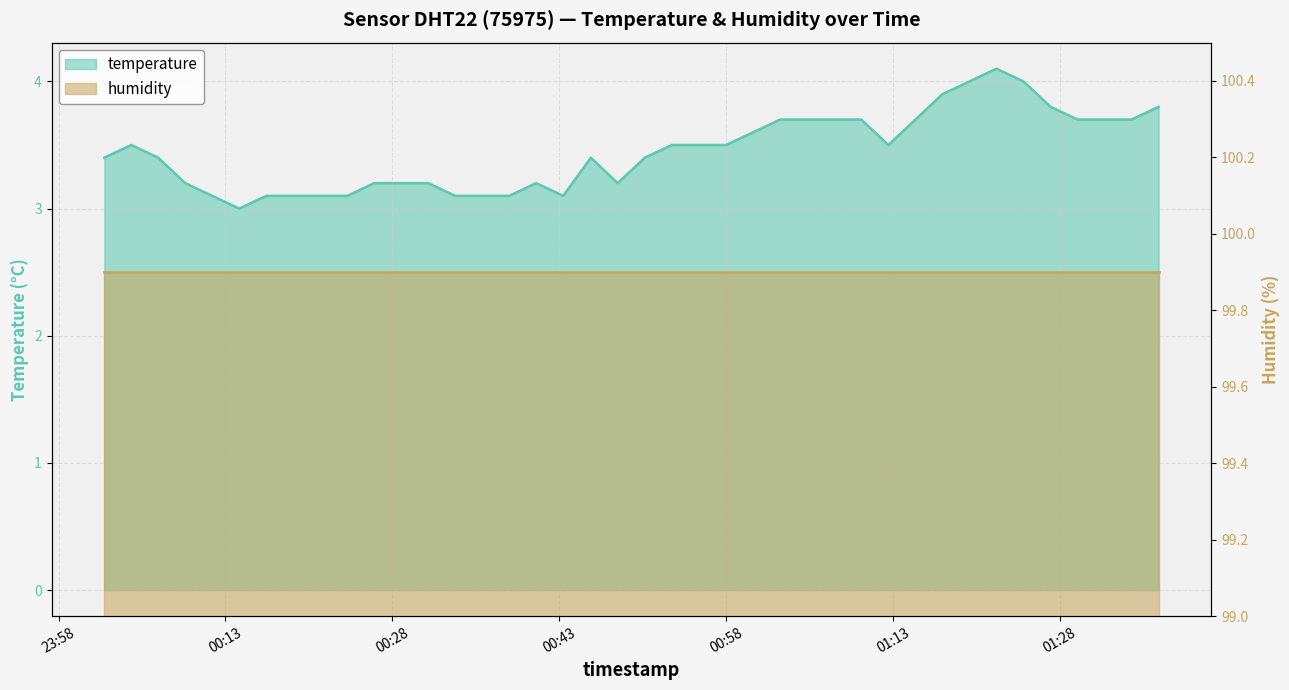

What is the label of the 13th point from the left?

2024-02-21T00:31:14